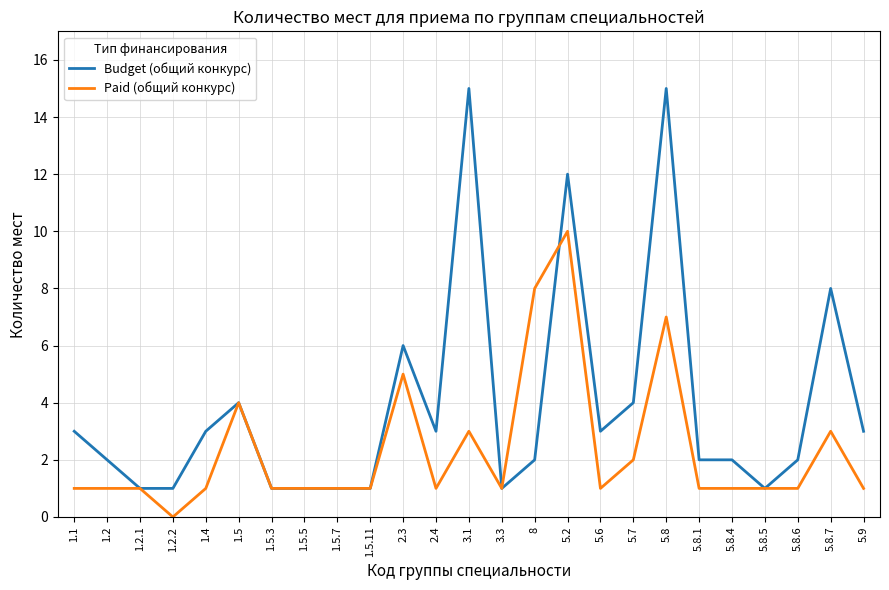

At which category does Budget (общий конкурс) reach its first local peak?

1.5